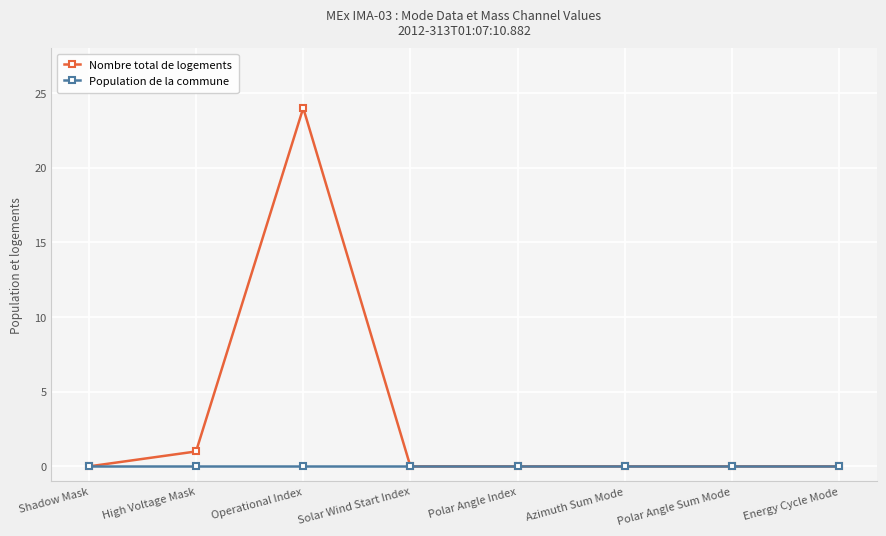

Rank the series by their maximum value, from highest to lowest.

Nombre total de logements, Population de la commune